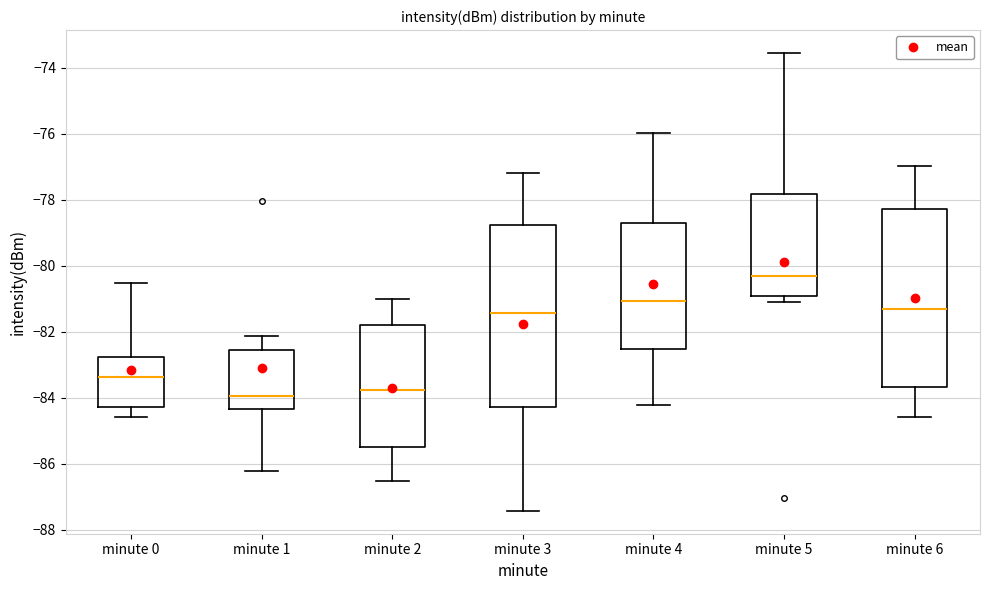

Reading left to right, read every box against the y-axis: the position of its median line, the range the box covers, and the ends of its whiskers. The values are not printed on the chart, so give them approximately, as read against the axis.

minute 0: median -83.4, box -84.2 to -82.8, whiskers -84.6 to -80.6
minute 1: median -84.0, box -84.4 to -82.6, whiskers -86.2 to -82.2
minute 2: median -83.8, box -85.4 to -81.8, whiskers -86.6 to -81.0
minute 3: median -81.4, box -84.2 to -78.8, whiskers -87.4 to -77.2
minute 4: median -81.0, box -82.6 to -78.8, whiskers -84.2 to -76.0
minute 5: median -80.2, box -81.0 to -77.8, whiskers -81.0 (just below the box's lower edge) to -73.6
minute 6: median -81.4, box -83.6 to -78.2, whiskers -84.6 to -77.0